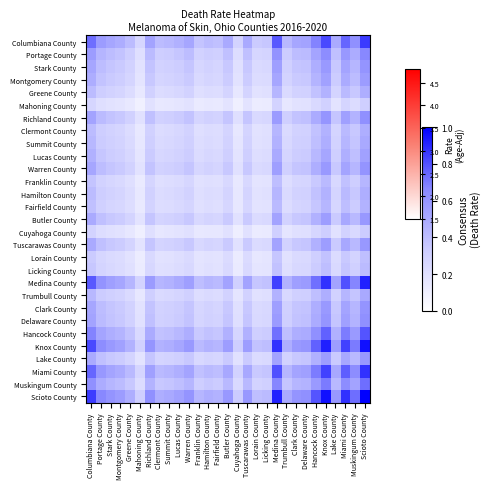

Rank the series by their maximum value, from lowest to highest.

Mahoning County, Cuyahoga County, Lorain County, Licking County, Franklin County, Fairfield County, Greene County, Clermont County, Hamilton County, Summit County, Trumbull County, Lucas County, Montgomery County, Butler County, Tuscarawas County, Lake County, Stark County, Warren County, Clark County, Richland County, Delaware County, Portage County, Muskingum County, Hancock County, Columbiana County, Miami County, Medina County, Knox County, Scioto County